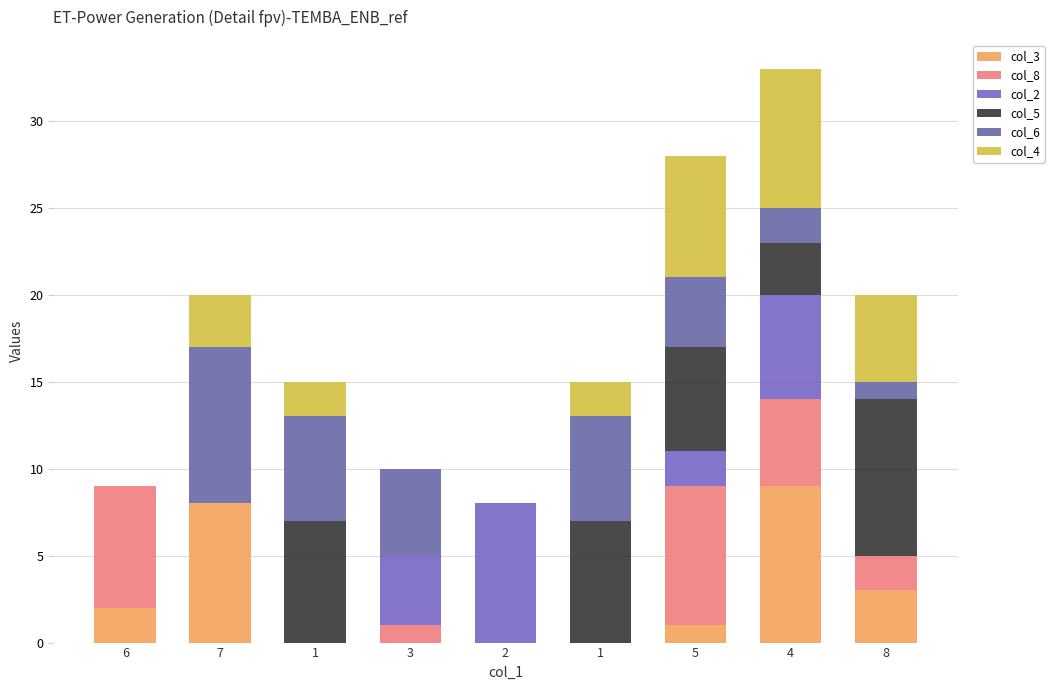

How many data points does each series have?

9